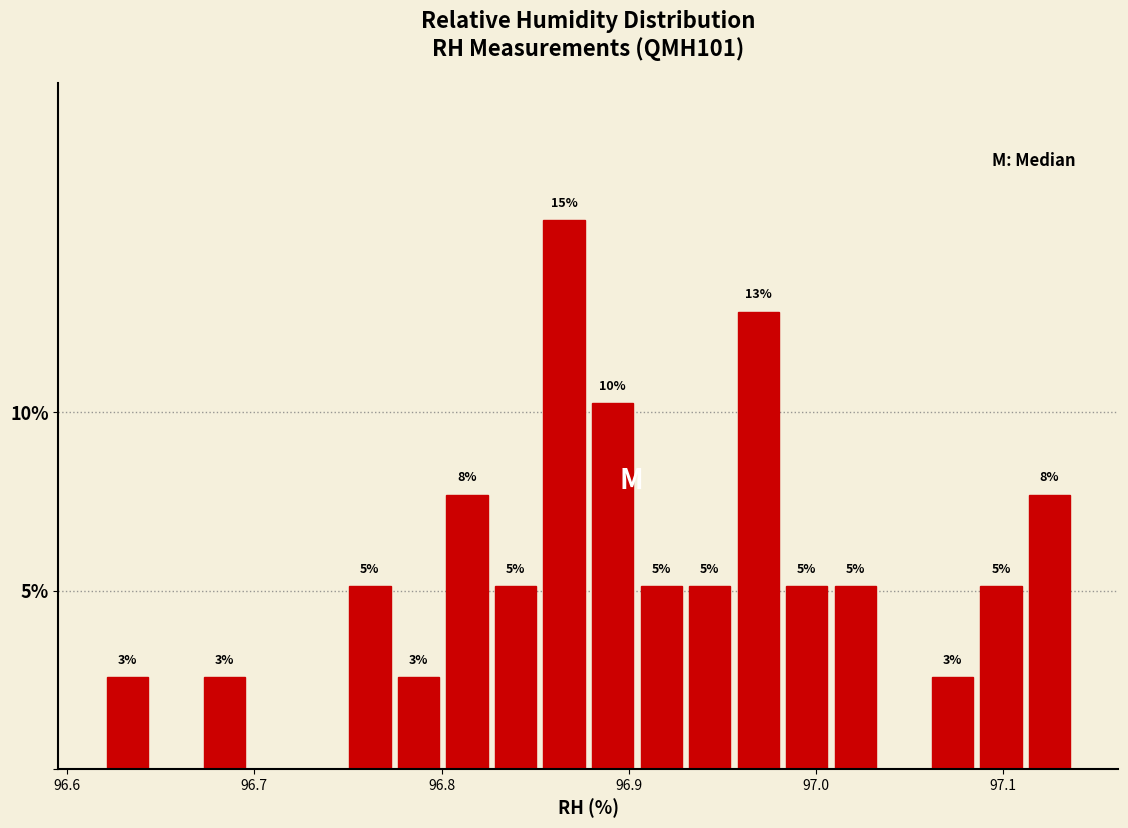

Around what value on the x-axis is the tallest bar? Give the approximate position of its centre, as read against the axis.

96.87